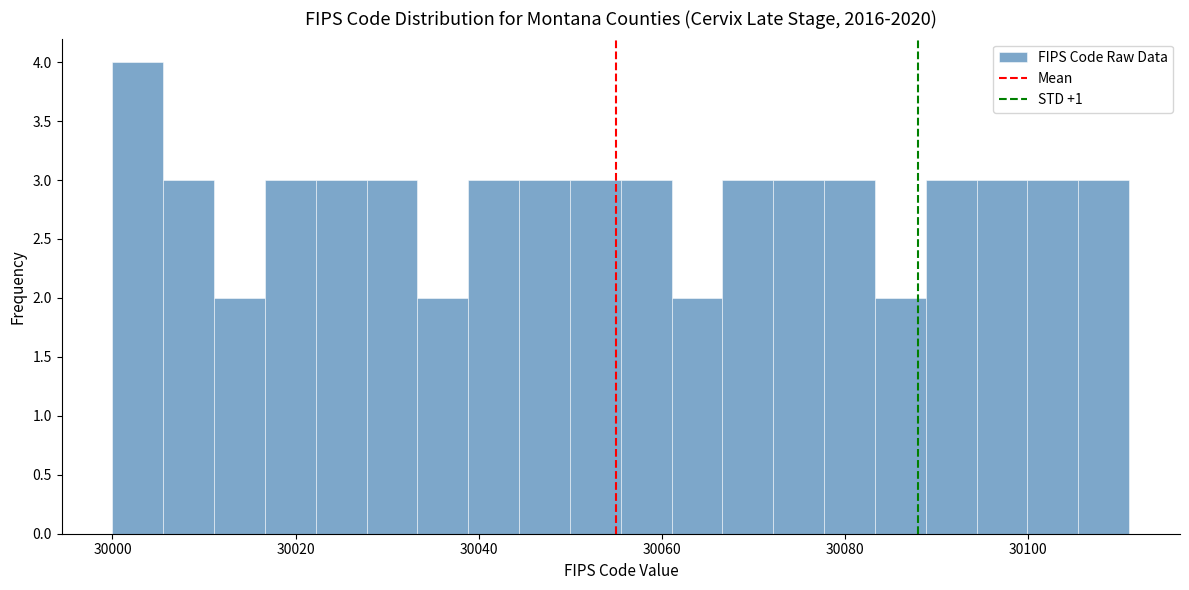

Around what value on the x-axis is the tallest bar? Give the approximate position of its centre, as read against the axis.

30002